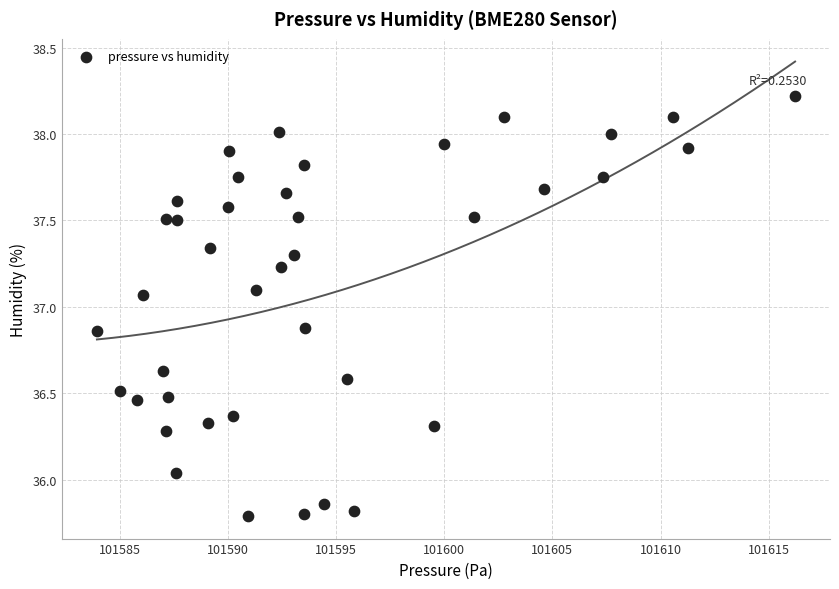

What is the range of X values (max minus min)?

32.3